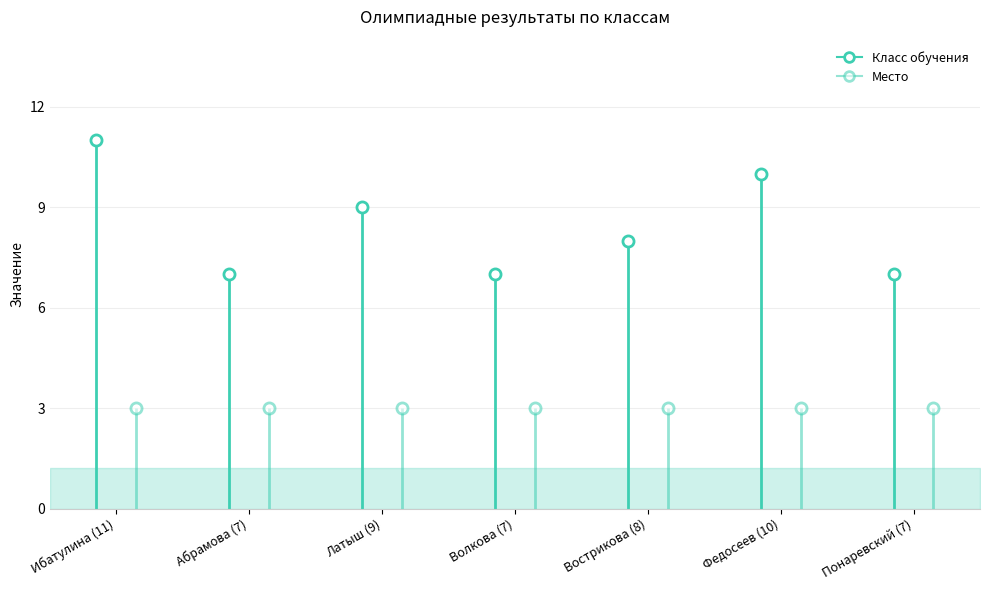

True or false: Место and Класс обучения intersect in this chart.

False